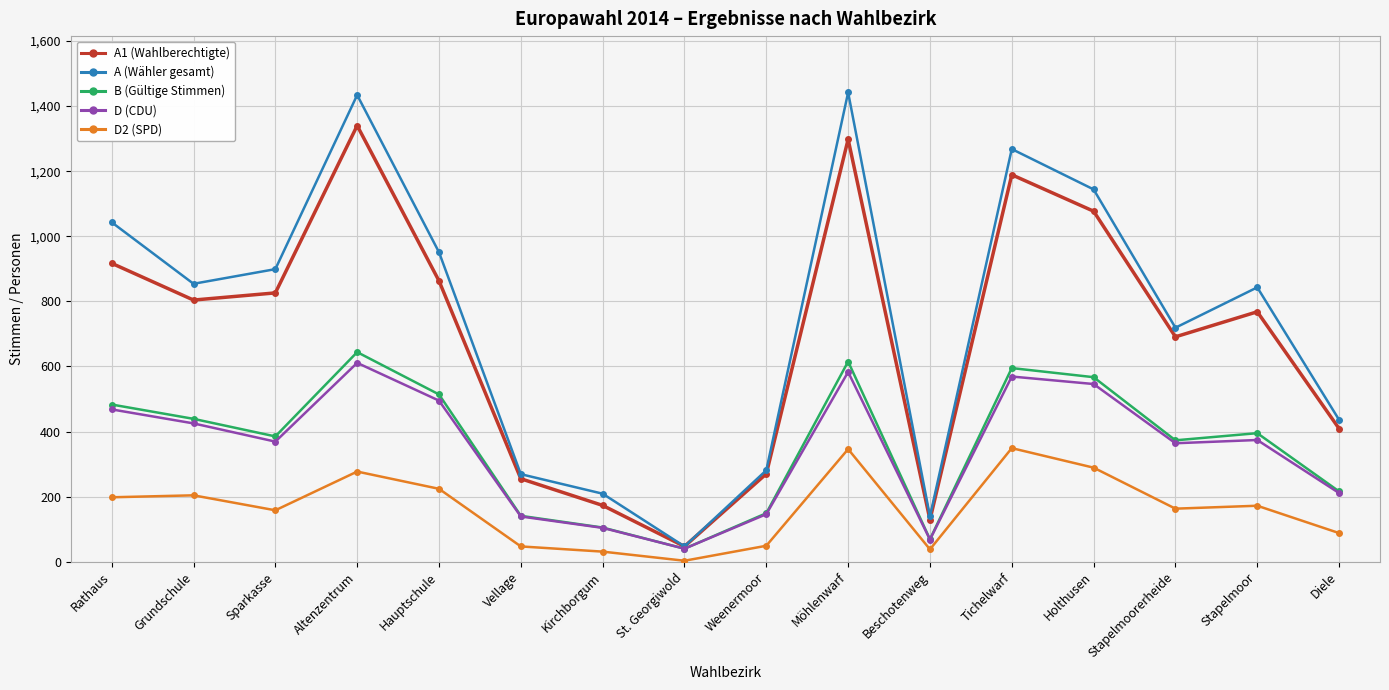

The B (Gültige Stimmen) series shows 166 at Kirchborgum. True or false?

False